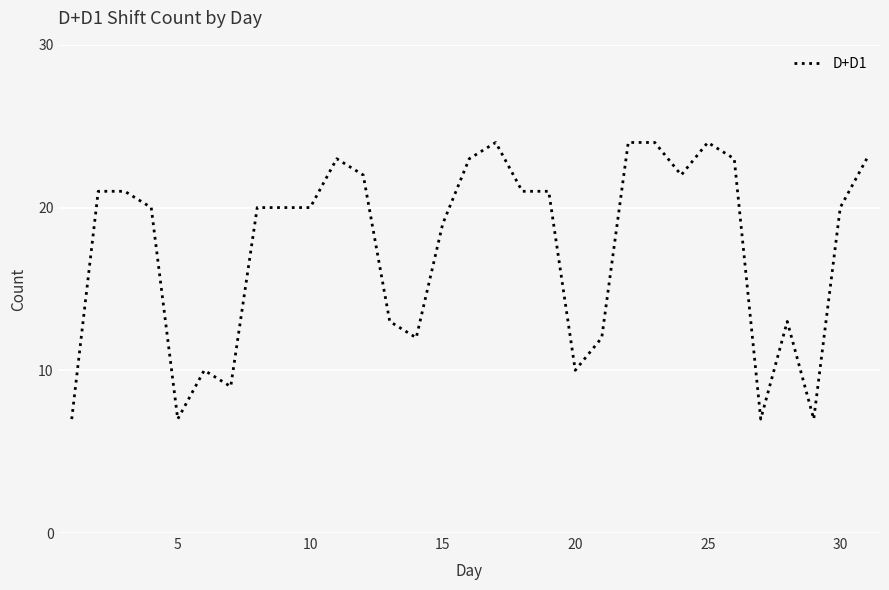

What is the smallest value displayed?

7